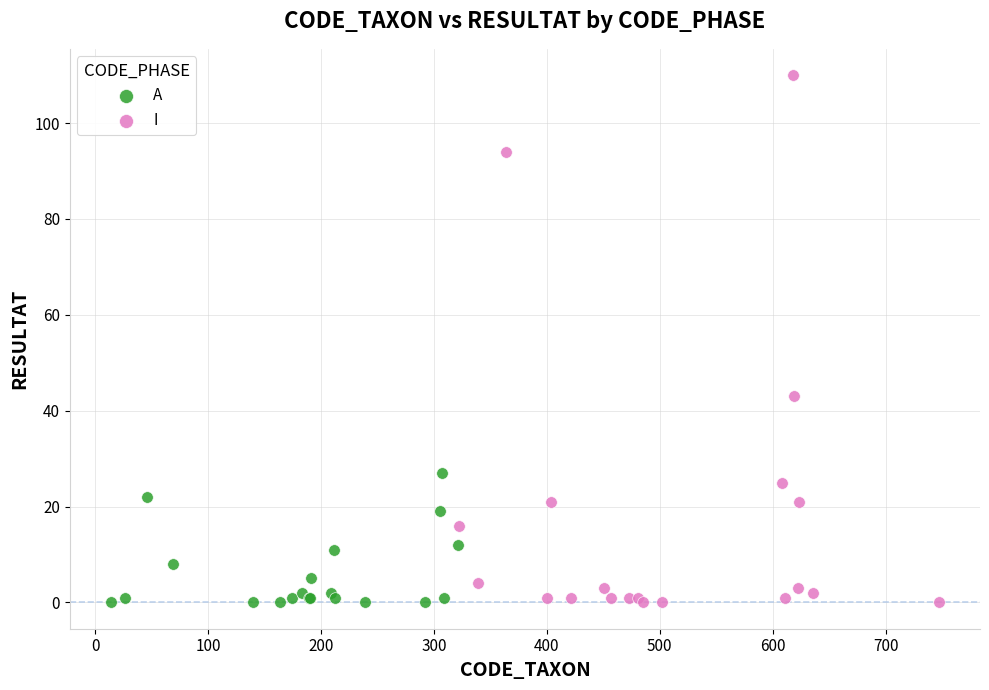

Which series reaches the maximum Y coordinate?

I